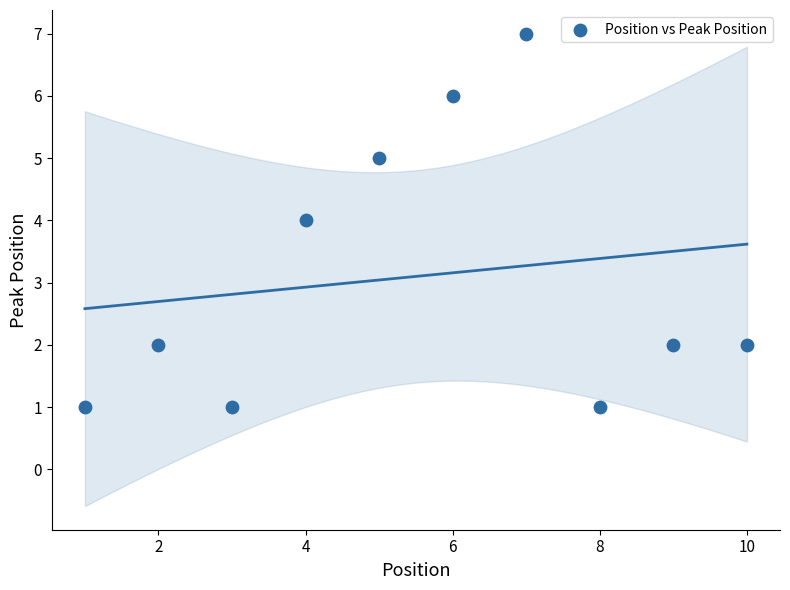

What is the average Y value?

3